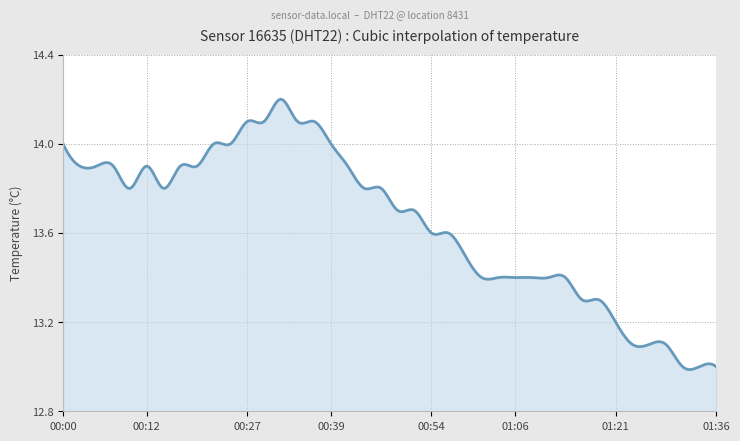

Does the chart display data point markers on the line(s)?

No